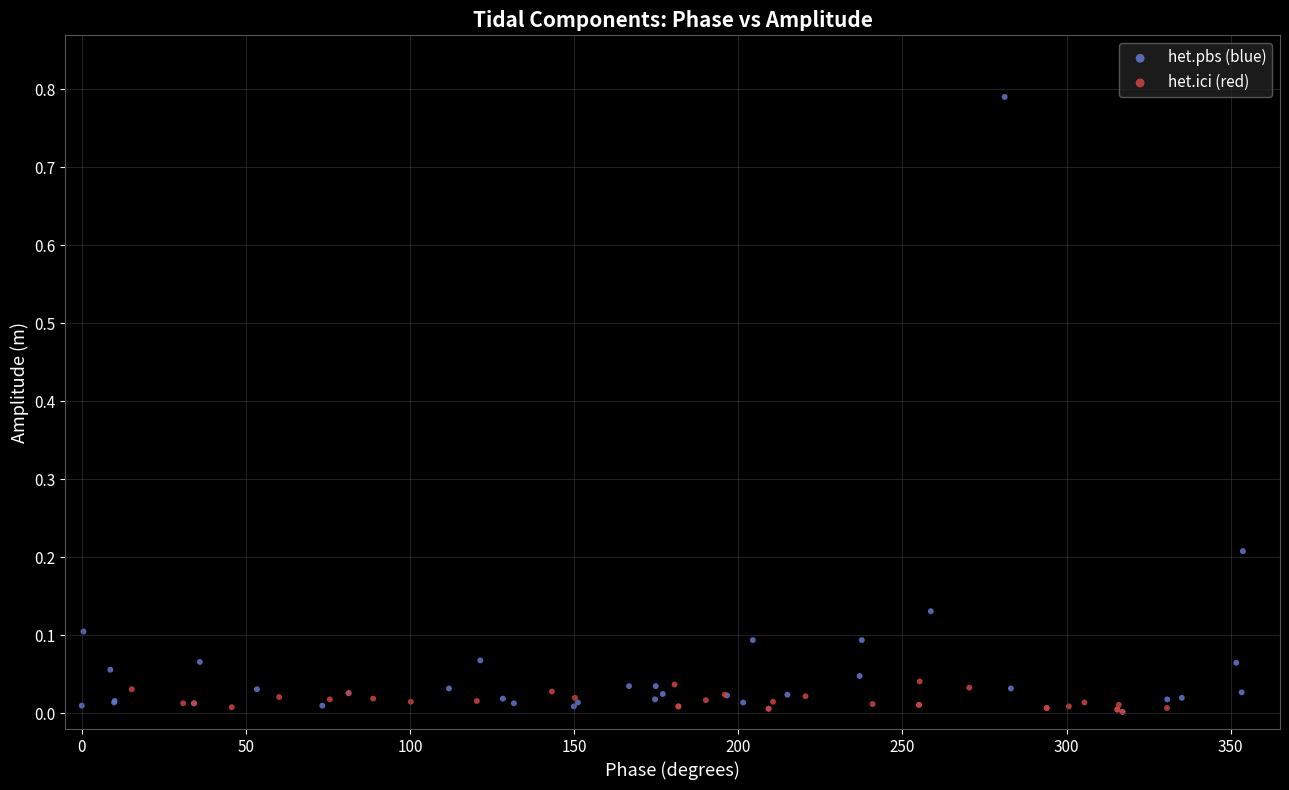

Which series reaches the maximum Y coordinate?

het.pbs (blue)